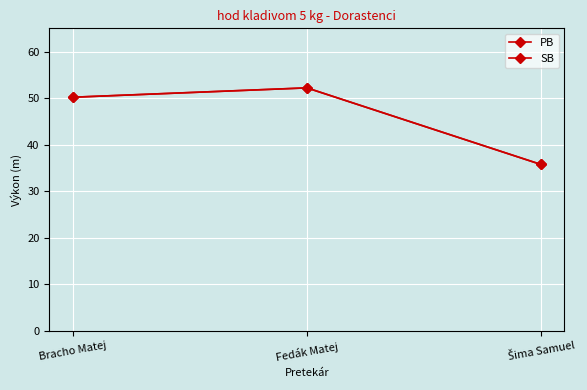

Reading left to right, what are all the values shown in this chart?

PB: 50.2	52.2	35.7
SB: 50.2	52.2	35.7